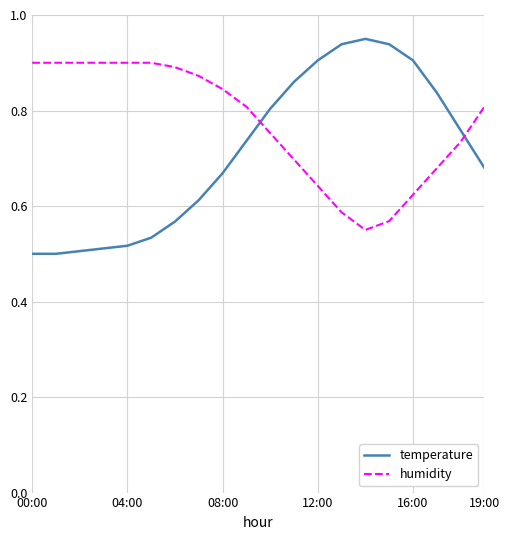

Which series has the largest range (max minus min)?

temperature